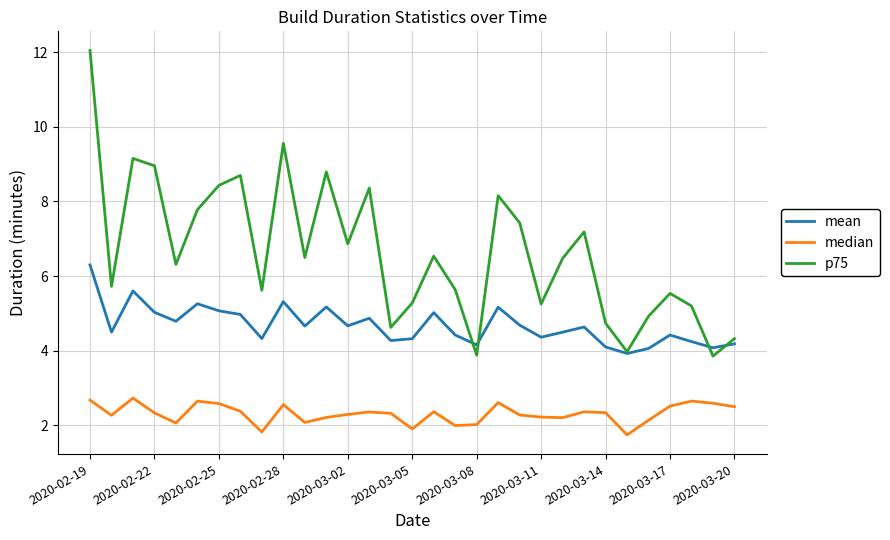

Which series has the largest range (max minus min)?

p75